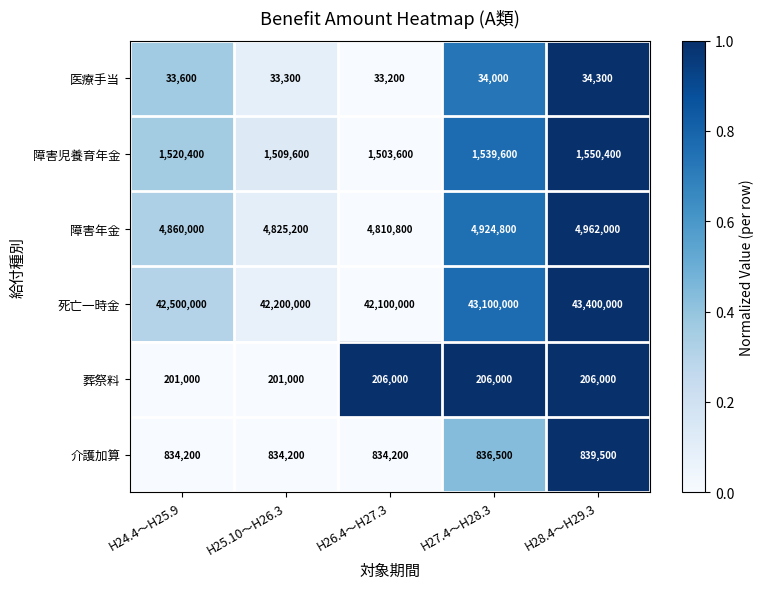

Which label corresponds to the smallest value in the chart?

H26.4～H27.3